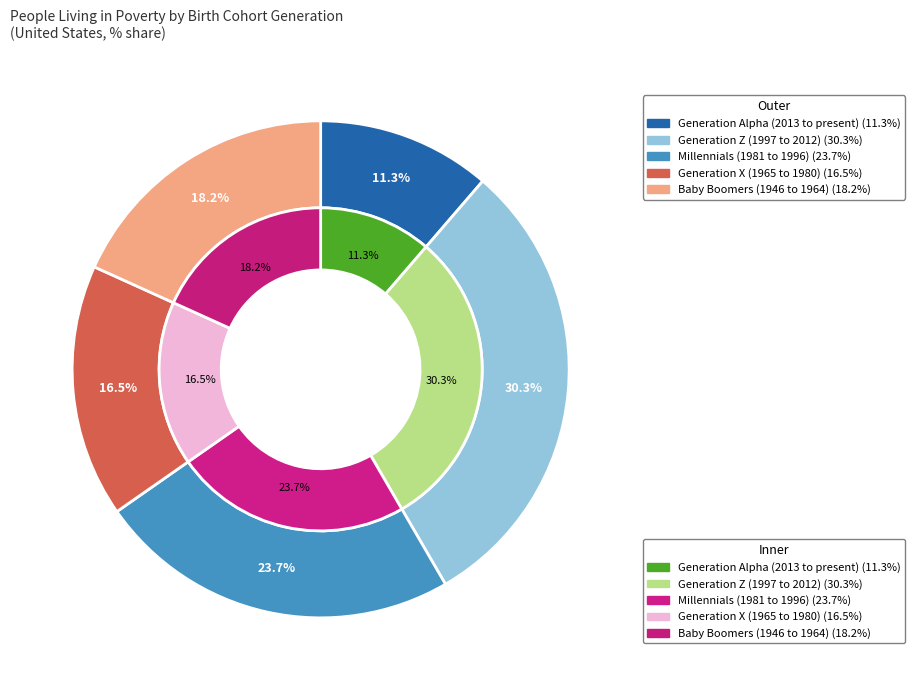

True or false: Baby Boomers (1946 to 1964) accounts for 32% of the total.

False